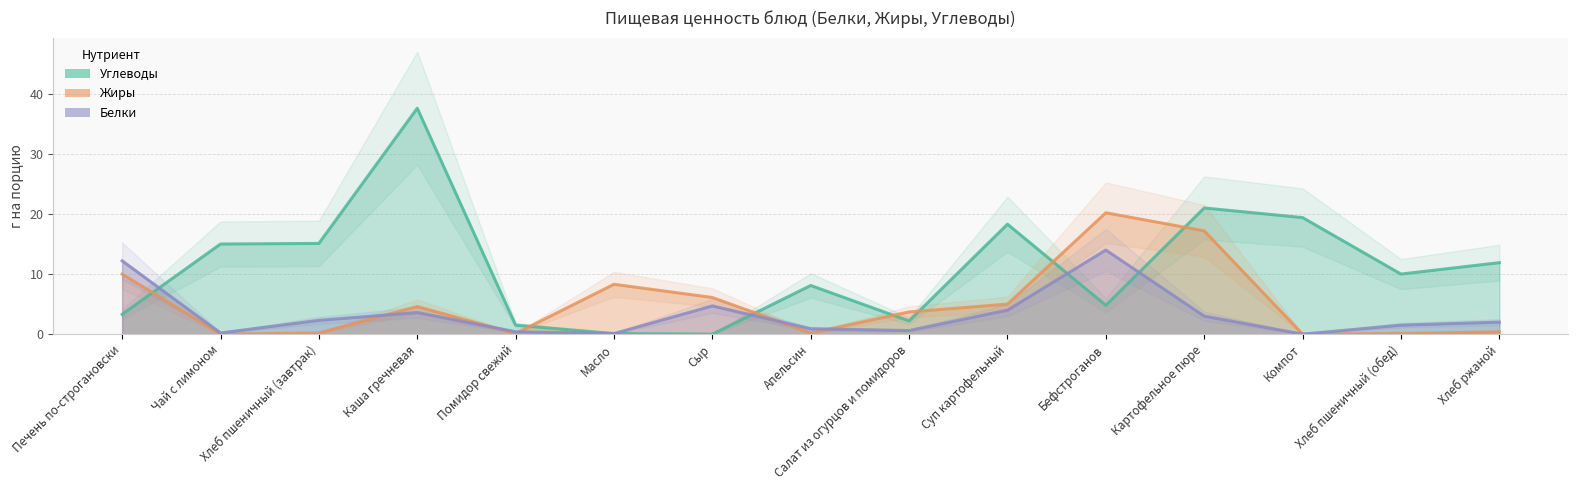

What position from the left is Хлеб пшеничный (обед)?

14